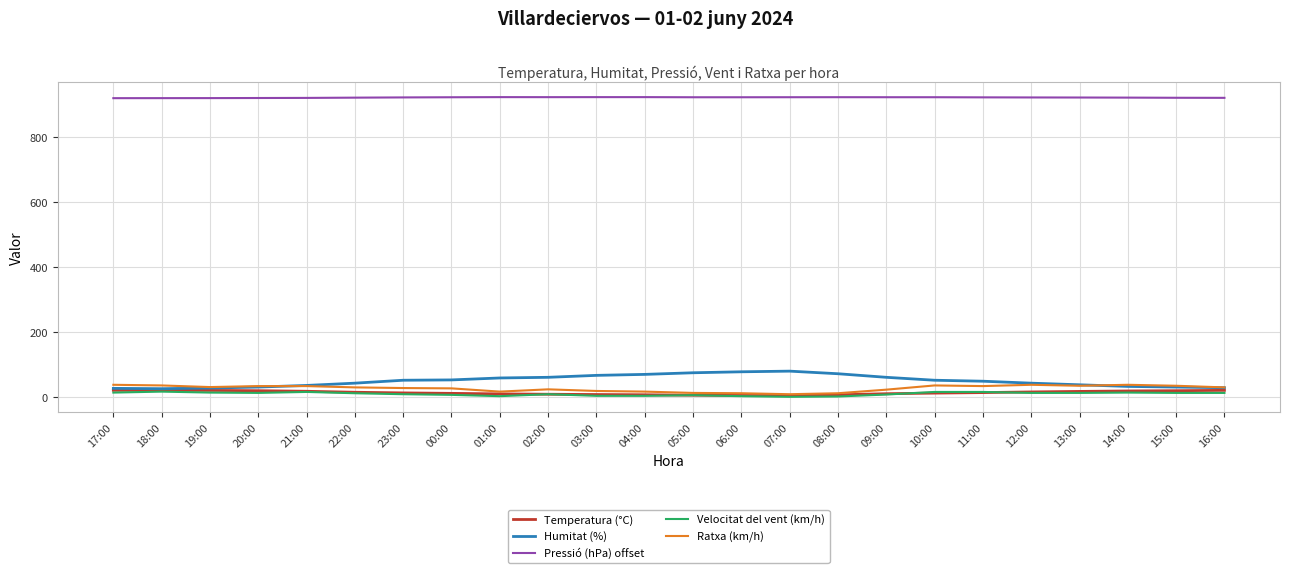

What is the lowest value of the Pressió (hPa) offset series?

921.0